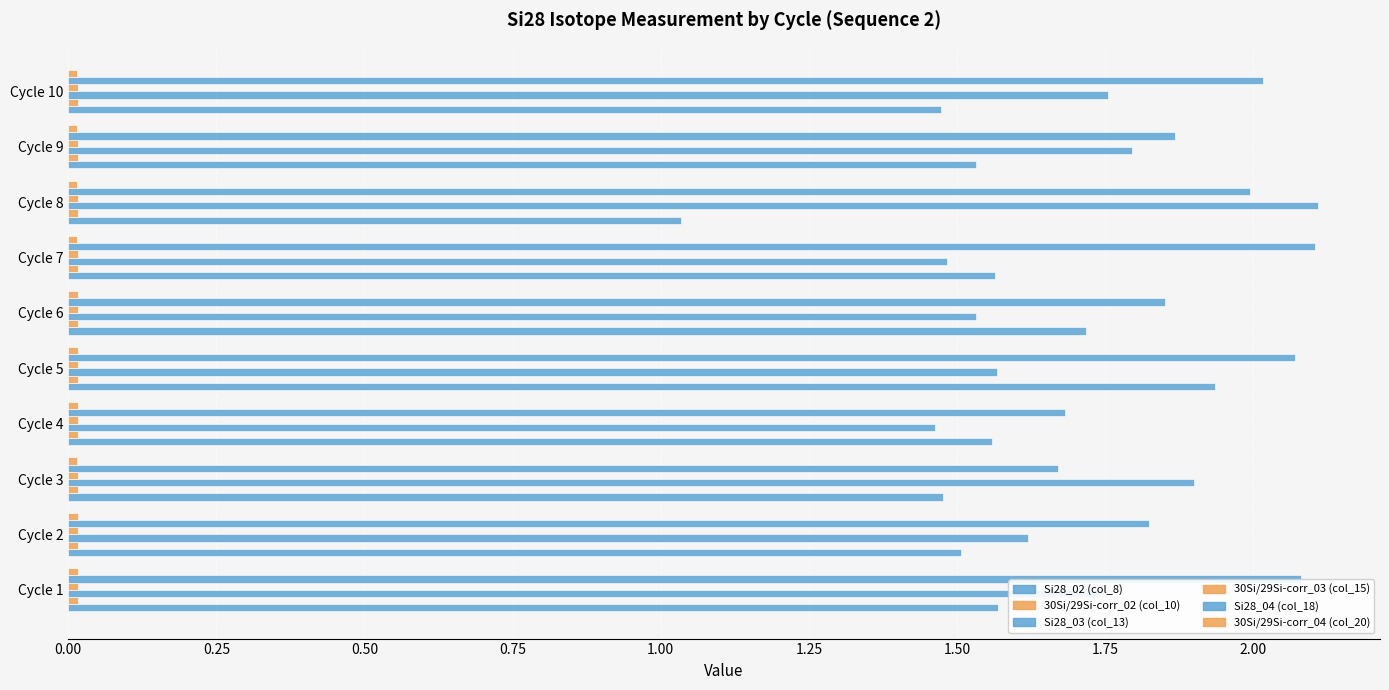

How many series are shown in this chart?

6